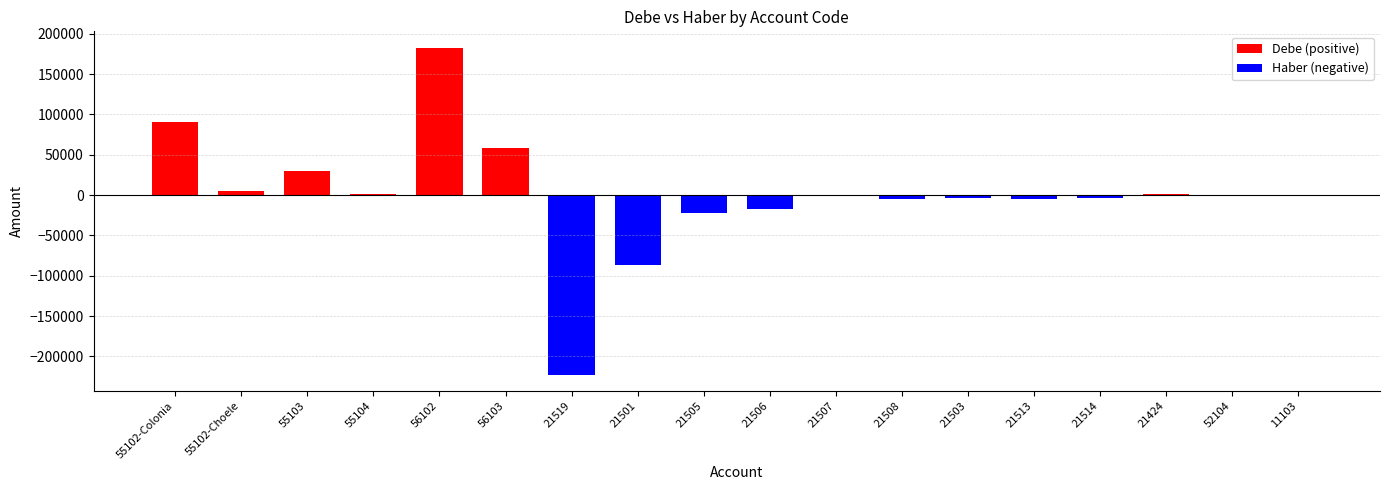

What is the sum of the HABER values at 55104 and 21514?

4108.4